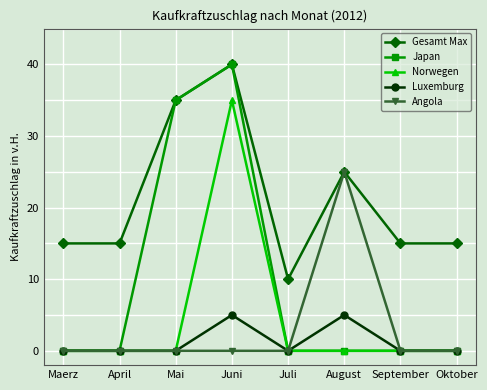

How many series are shown in this chart?

5